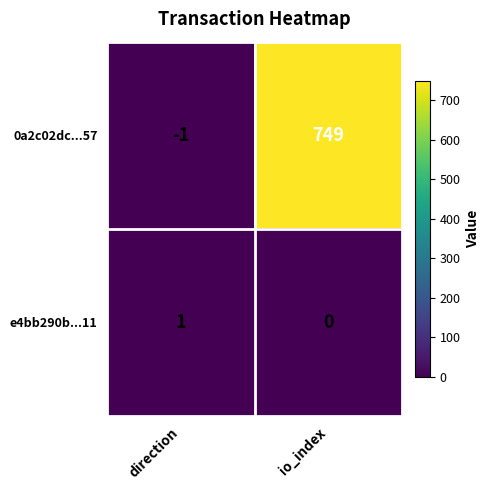

What is the difference between the maximum and minimum values in the 0a2c02dc...57 series?

750